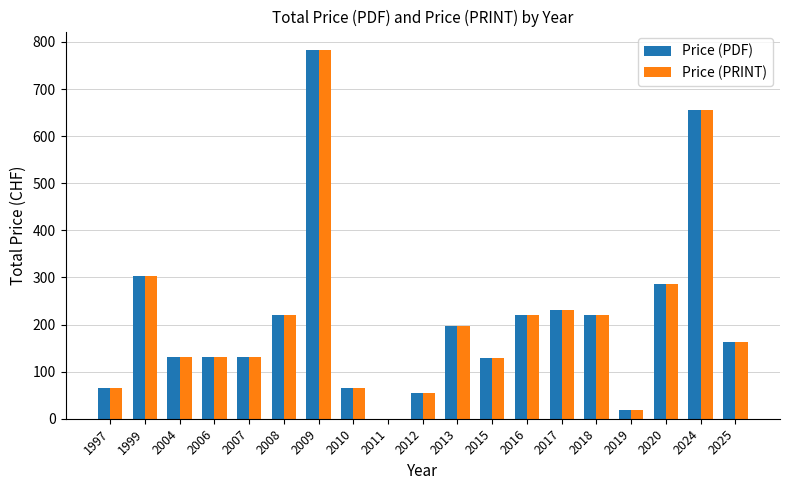

Is it true that Price (PRINT) equals 397 at 2017?

False